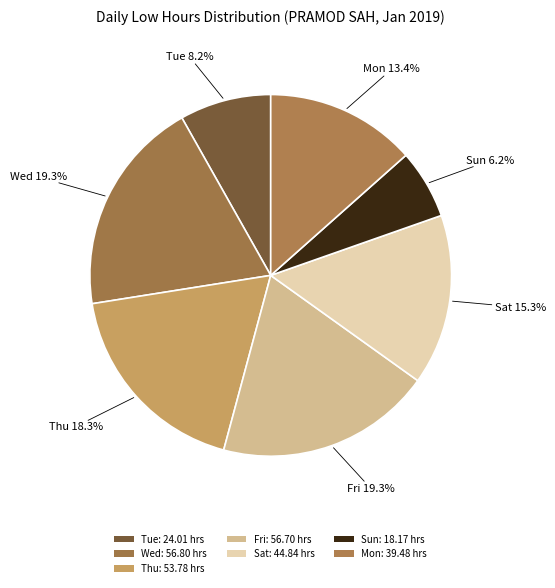

Count the number of slices in the pie.

7